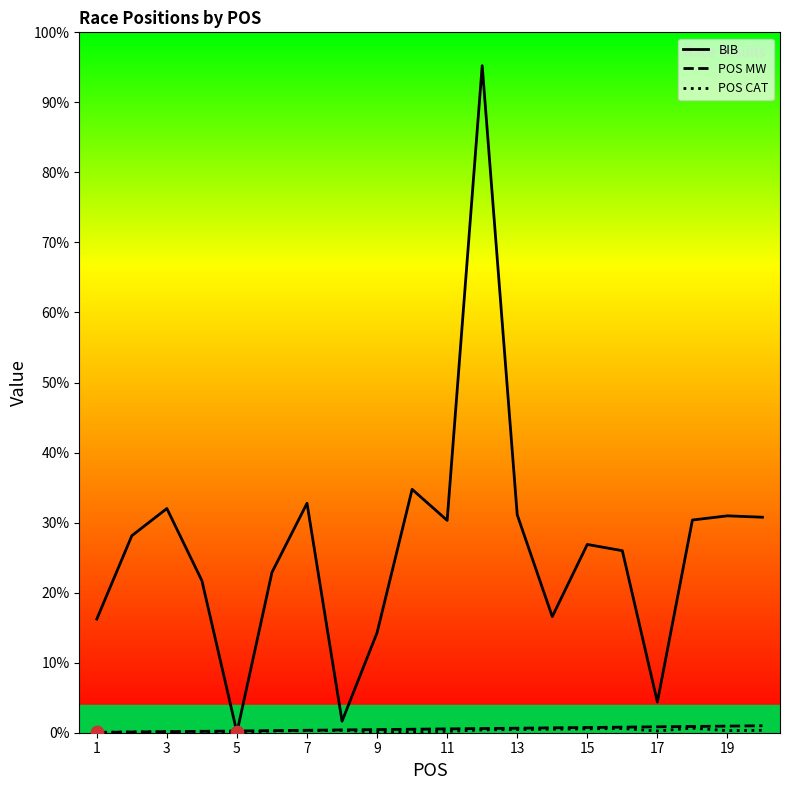

Which series reaches the maximum Y coordinate?

BIB